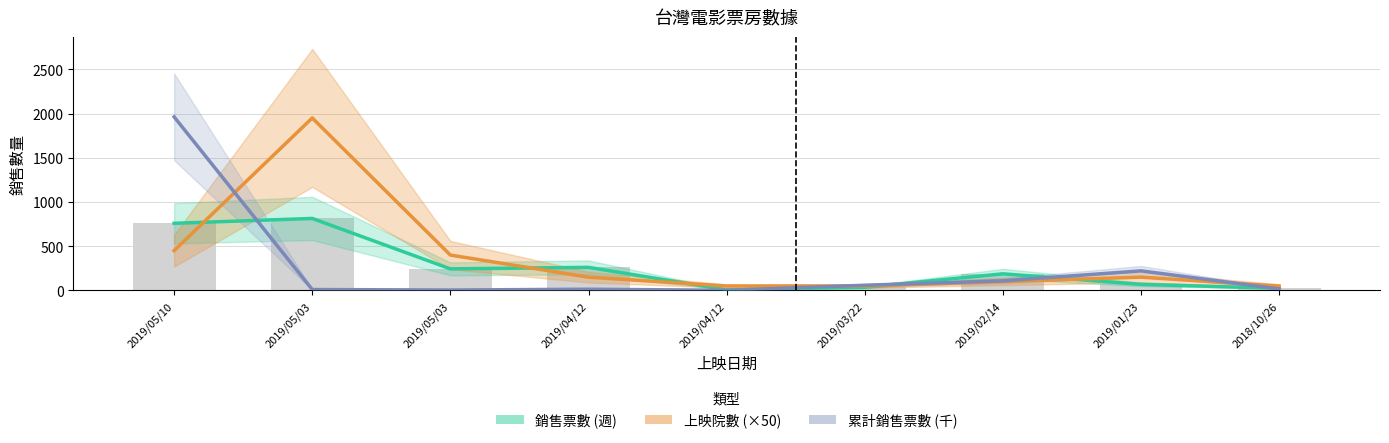

Which series has the largest range (max minus min)?

累計銷售票數 (千)